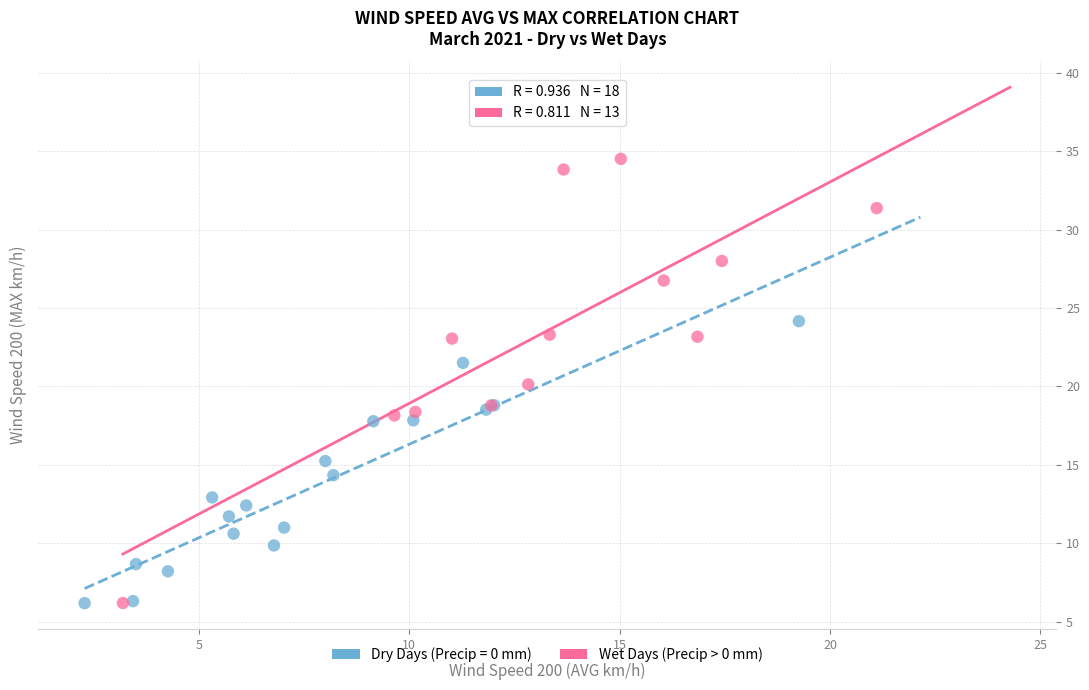

Which series has the largest Y range (max minus min)?

Wet Days (Precip > 0 mm)